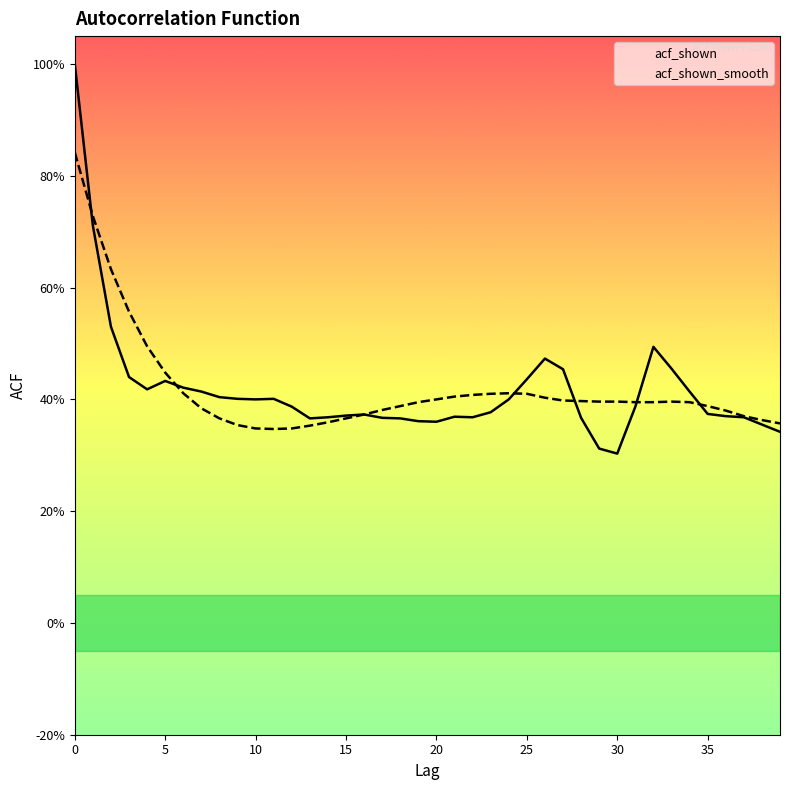

How many interior local peaks does the acf_shown_smooth series have?

2